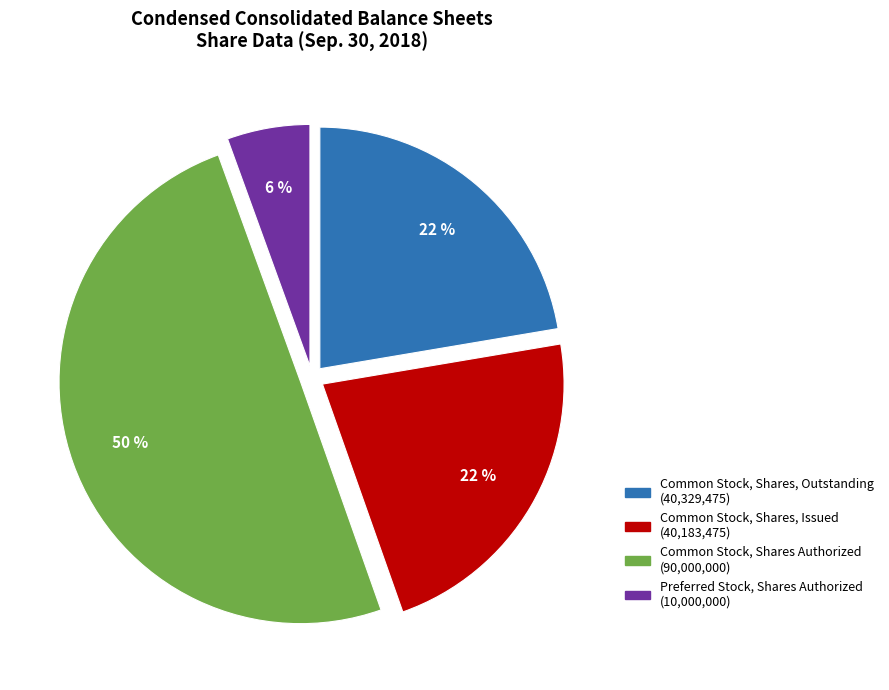

To the nearest percent, what is the average slice percentage?

25%